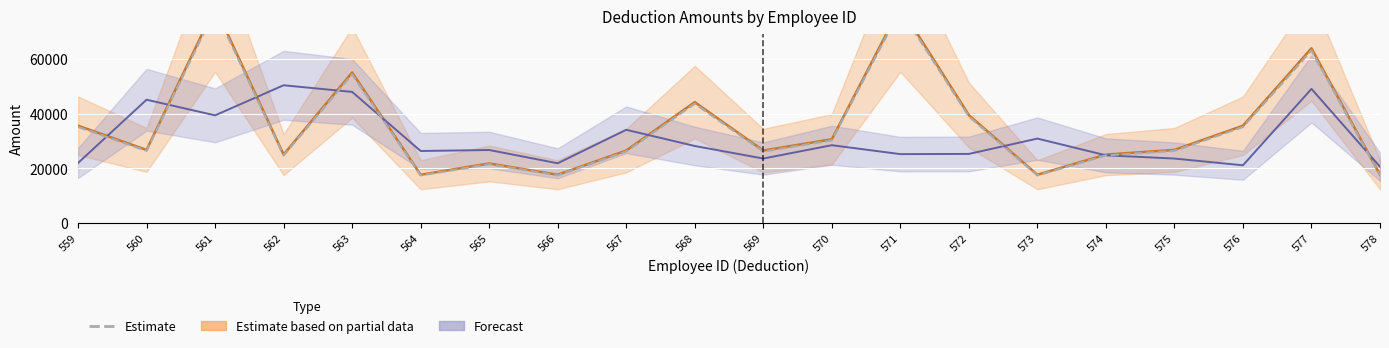

The value at 562 is 24765.0. True or false?

True